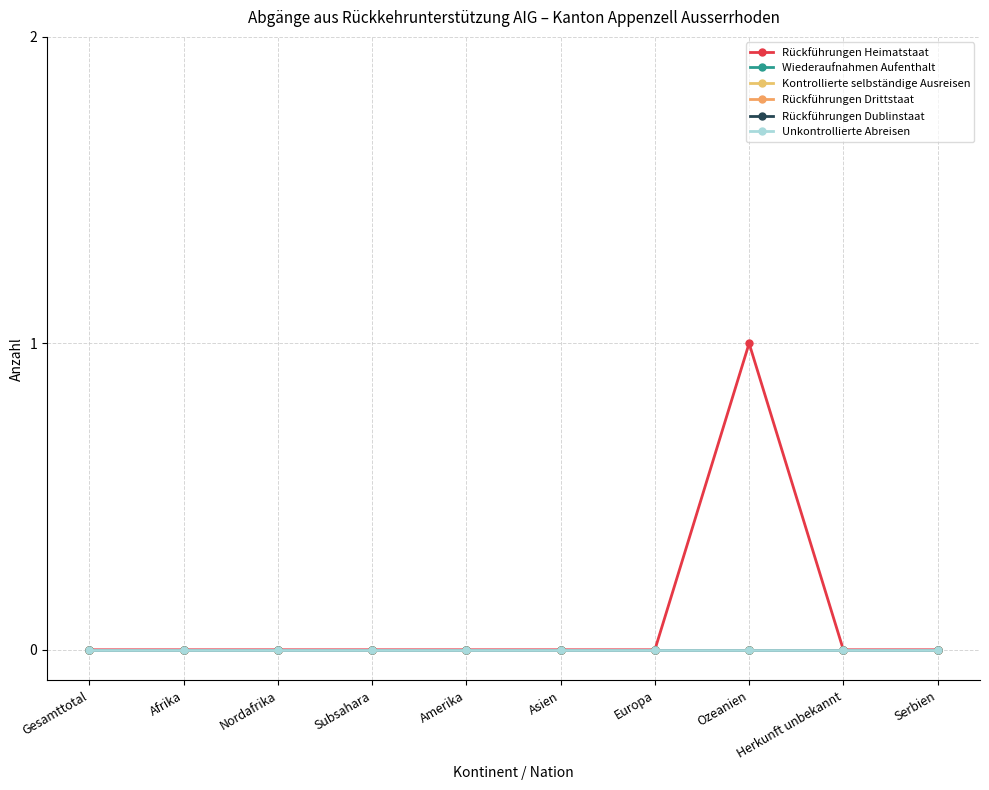

True or false: Rückführungen Heimatstaat has a value of 0 at Serbien.

True